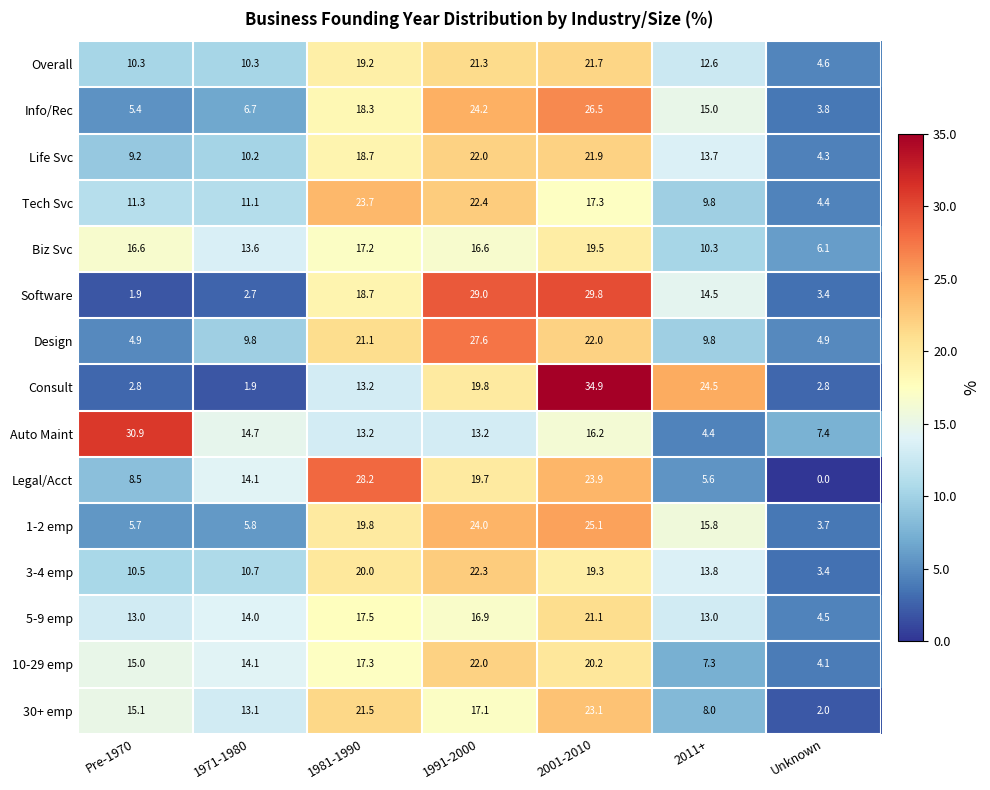

Which series has the largest total across all categories?

Design